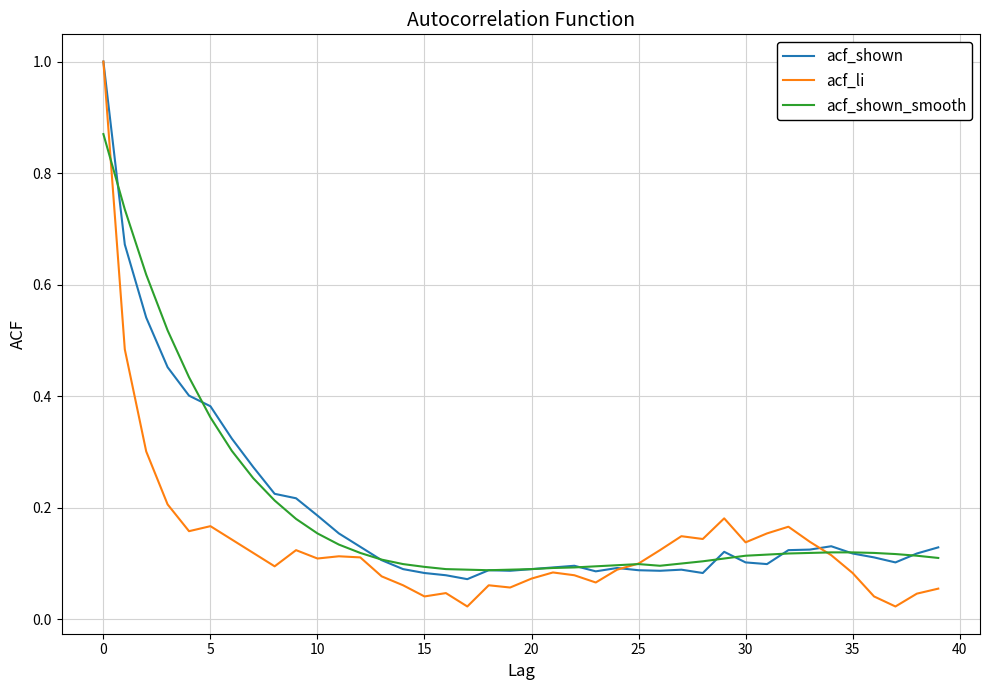

What is the highest value of the acf_shown series?

1.0